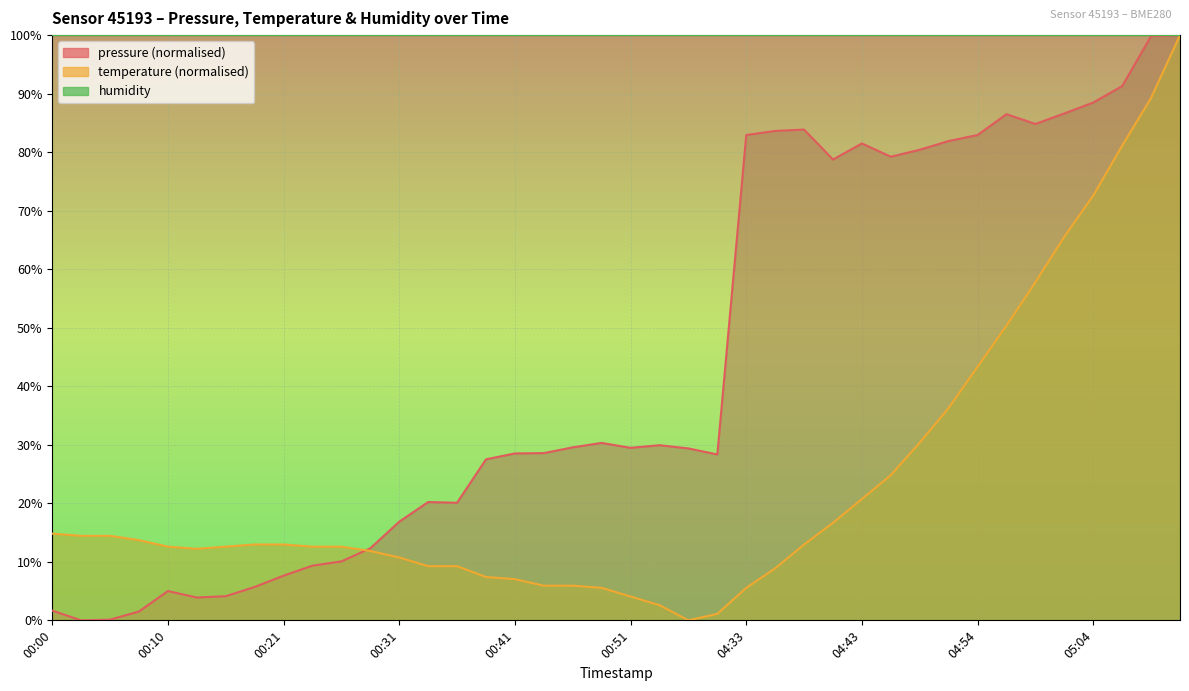

Which category has the highest value in the pressure series?

05:12